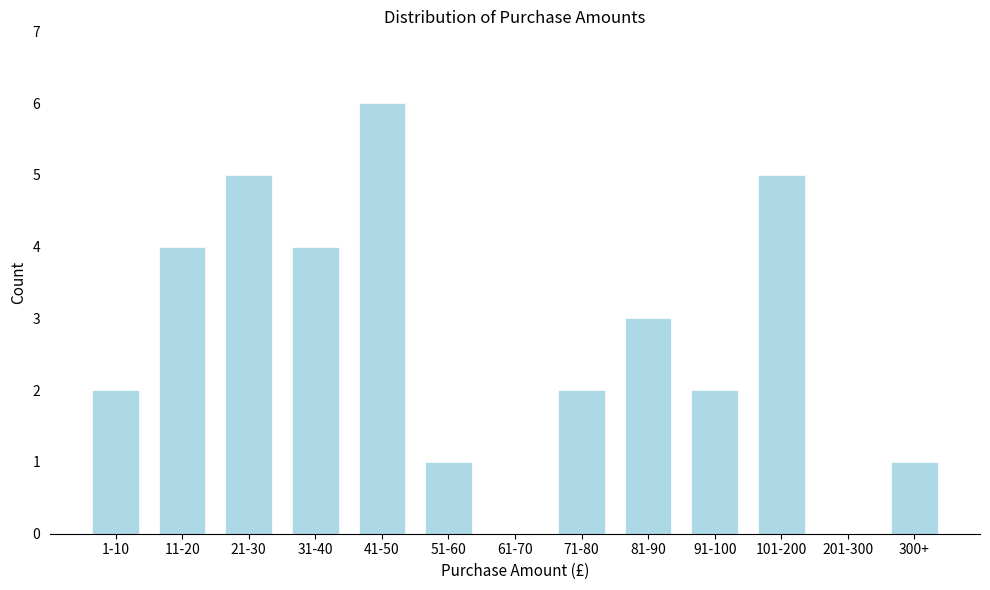

Reading left to right, what are all the values shown in this chart?

1-10=2	11-20=4	21-30=5	31-40=4	41-50=6	51-60=1	61-70=0	71-80=2	81-90=3	91-100=2	101-200=5	201-300=0	300+=1